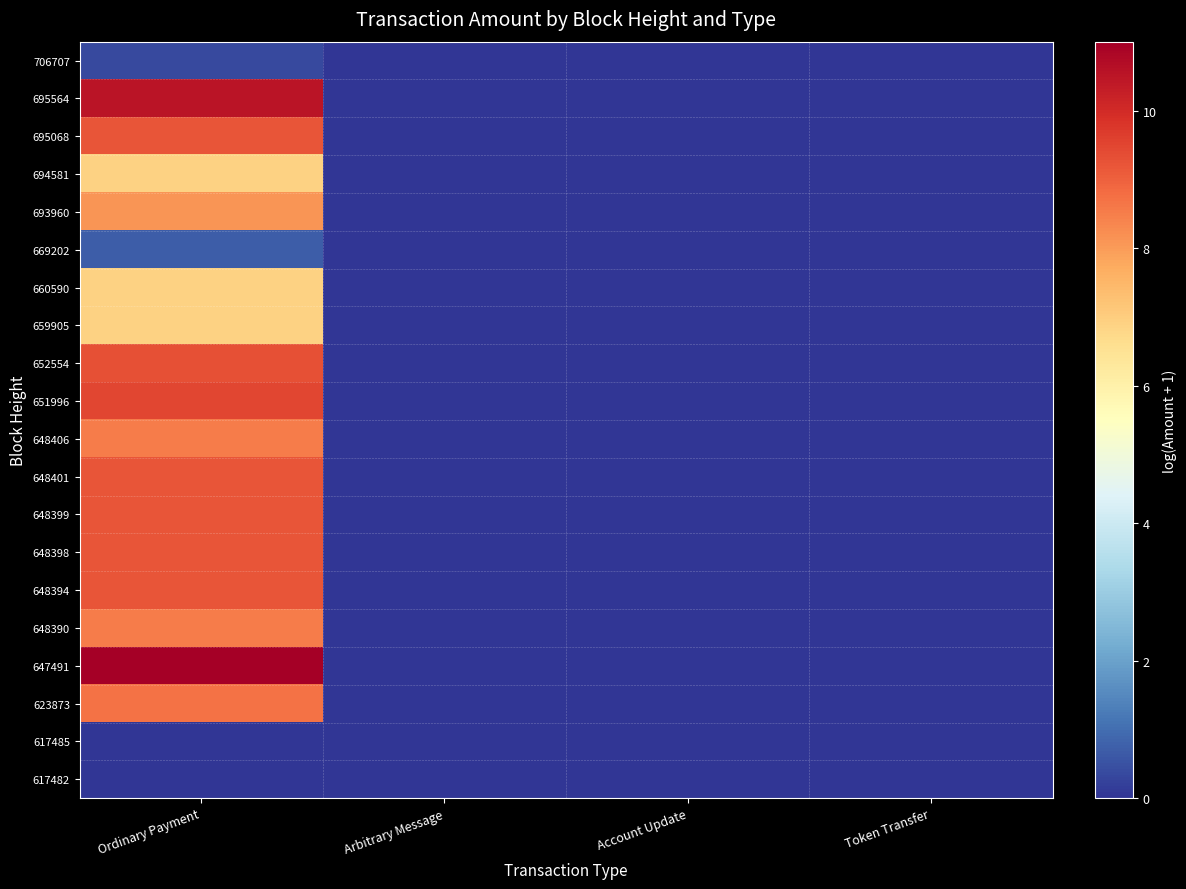

Which has a higher value, Arbitrary Message or Ordinary Payment?

Ordinary Payment